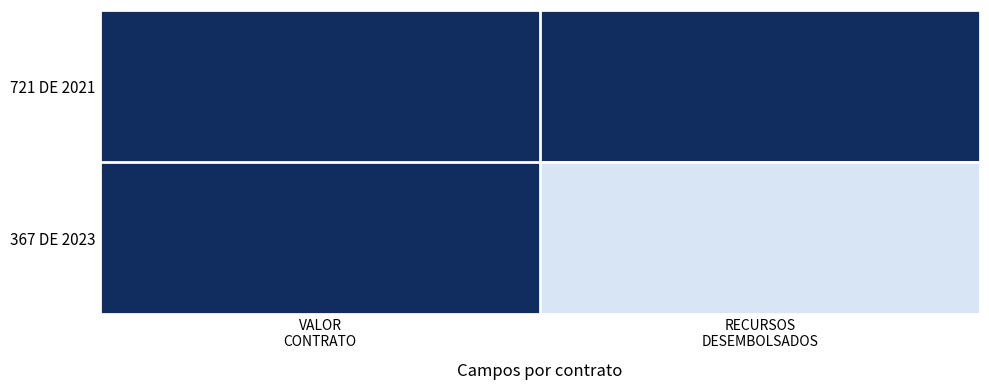

Rank the series by their average value, from lowest to highest.

367 DE 2023, 721 DE 2021